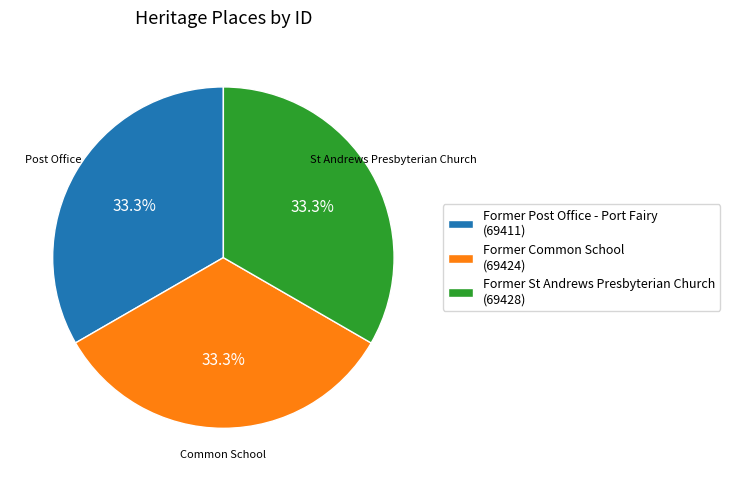

What percentage is NOT represented by Former Post Office - Port Fairy?

66.7%